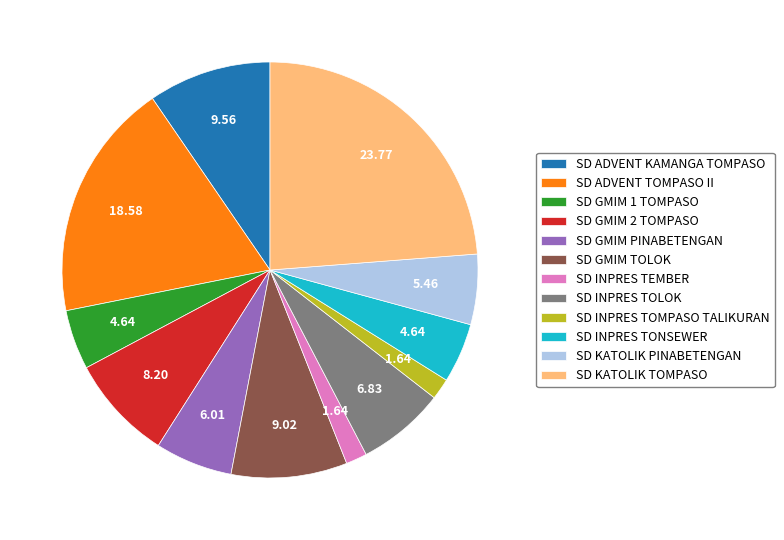

Which slice is the largest?

SD KATOLIK TOMPASO